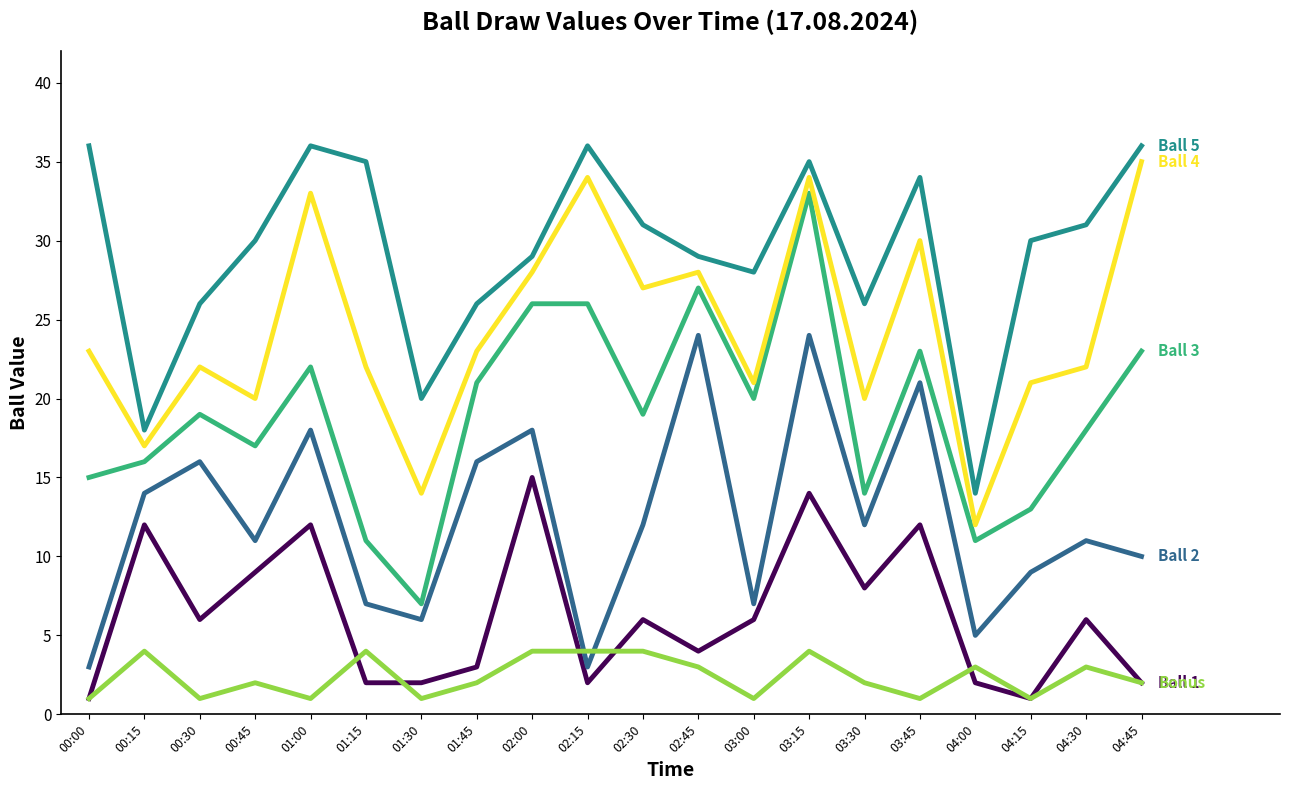

At which category is the sum across all series the highest?

03:15